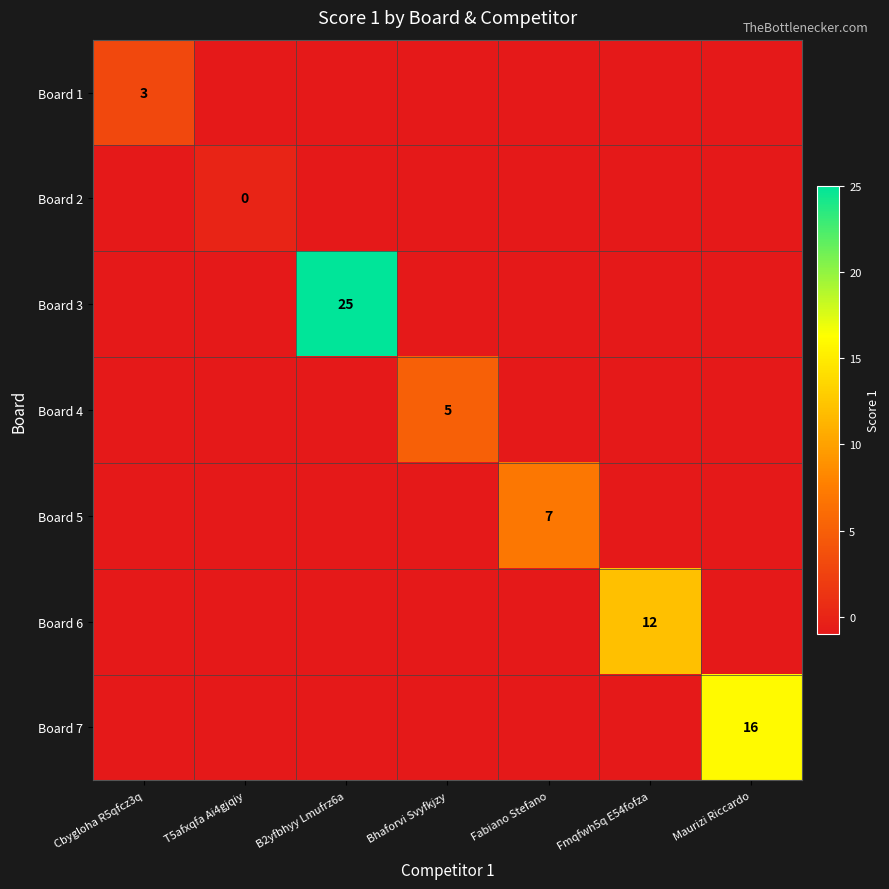

The value of Board 6 at Fmqfwh5q E54fofza is 12. True or false?

True